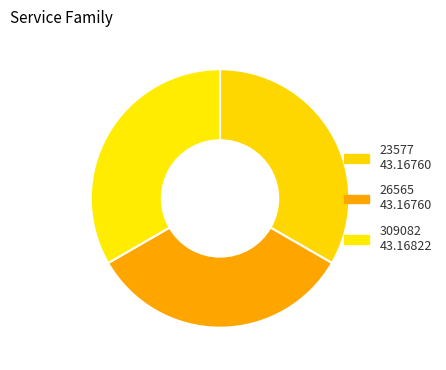

How many slices are in this pie chart?

3